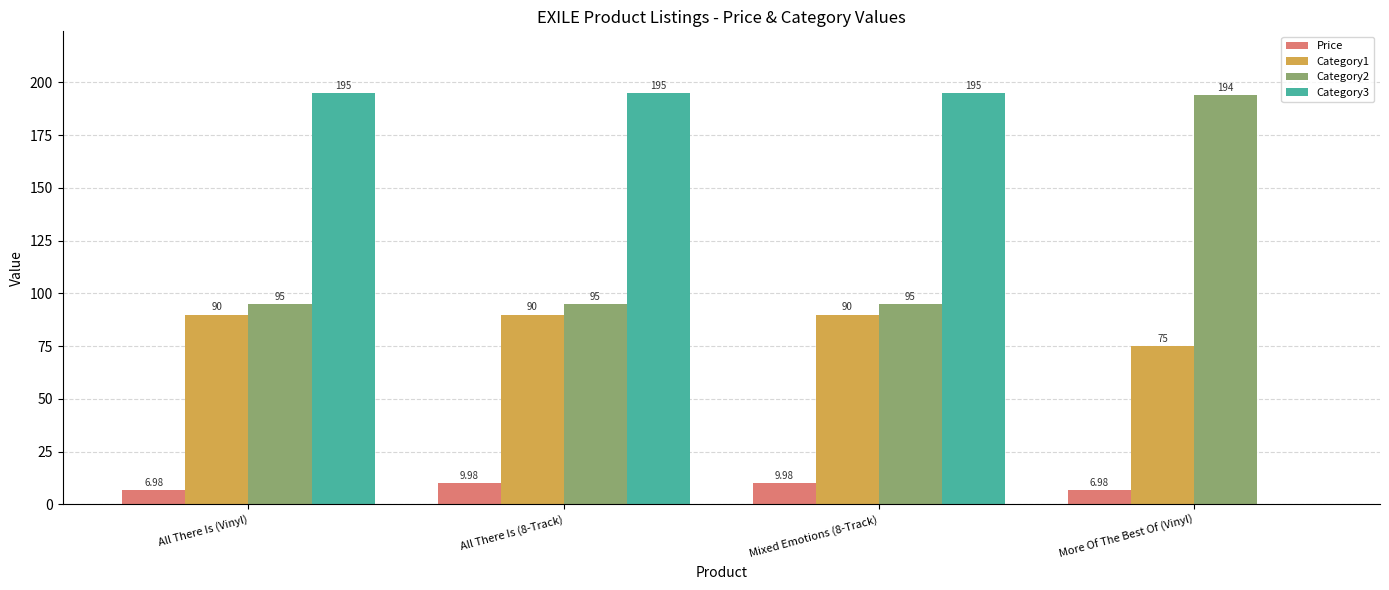

The value of Category3 at All There Is (8-Track) is 195.0. True or false?

True